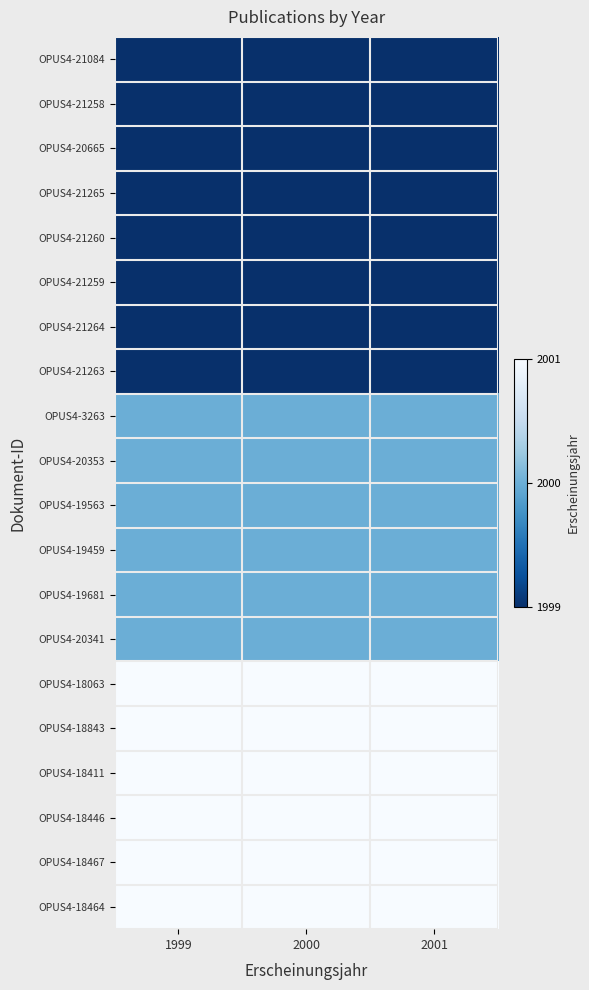

Which category has the highest value across all series?

1999